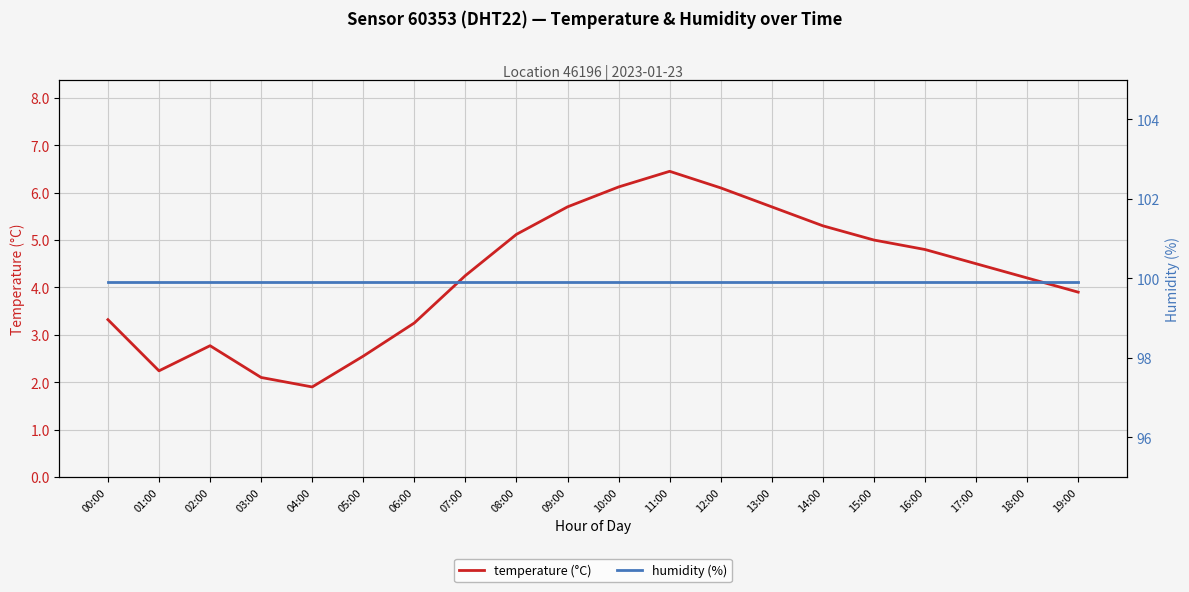

At which label is temperature (°C) closest to 4?

19:00